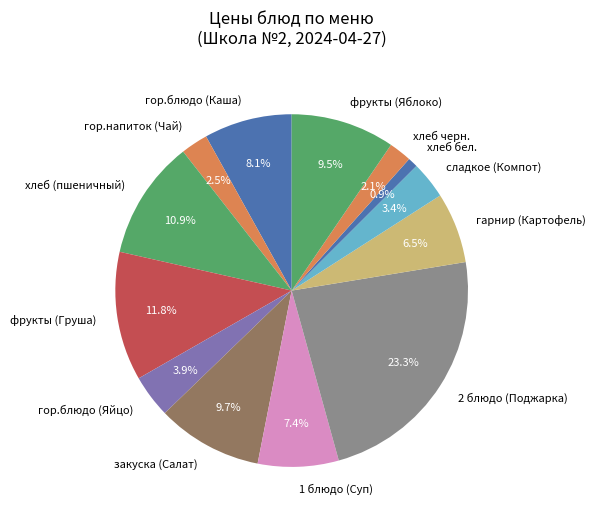

Which has a higher value, фрукты (Груша) or гор.блюдо (Каша)?

фрукты (Груша)